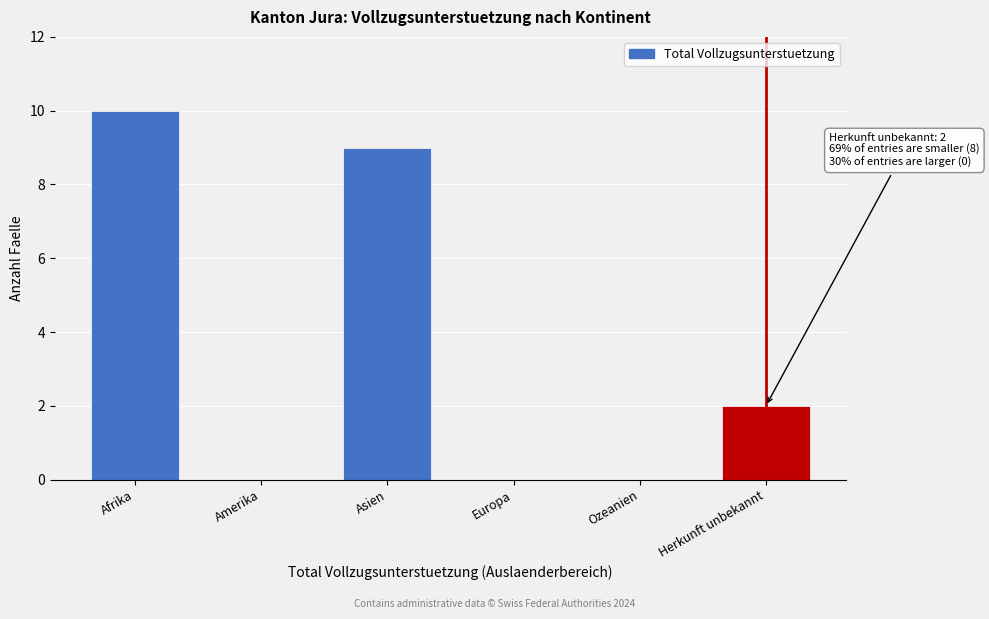

Reading left to right, list all the values displayed in this chart.

Afrika=10	Amerika=0	Asien=9	Europa=0	Ozeanien=0	Herkunft unbekannt=2